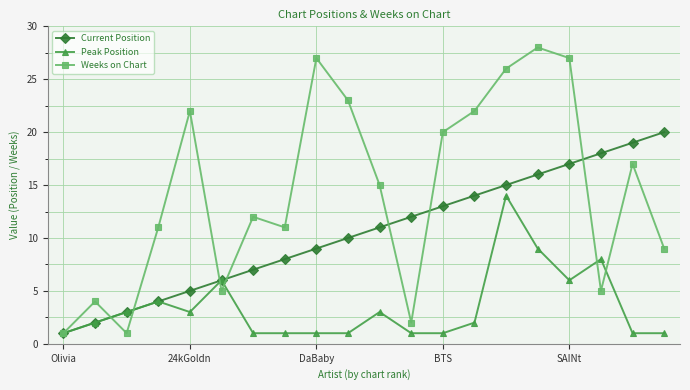

At how many categories does at least one series exceed 21?

7